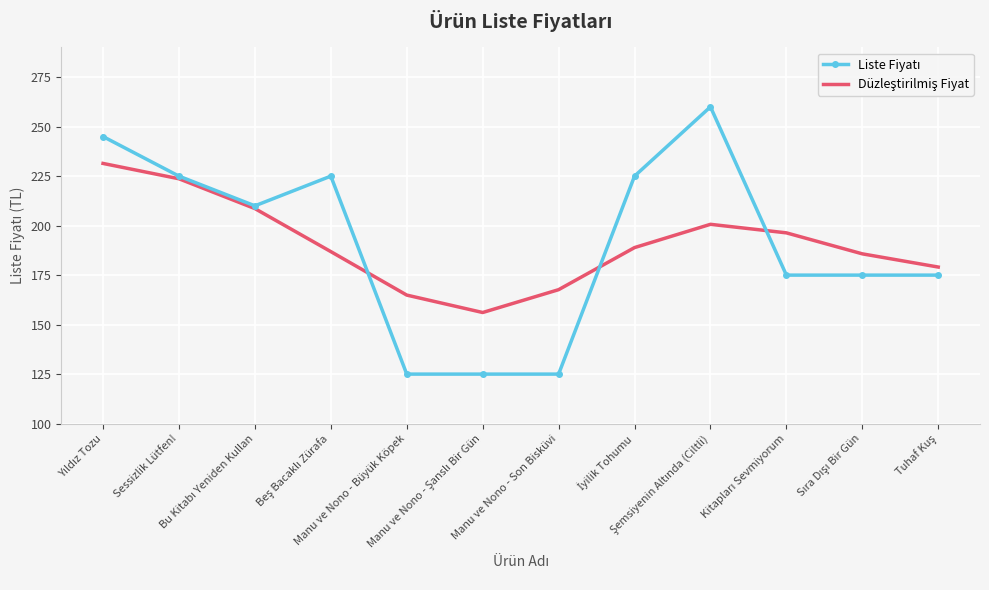

Which series ends up on top after the final intersection of Liste Fiyatı and Düzleştirilmiş Fiyat?

Düzleştirilmiş Fiyat